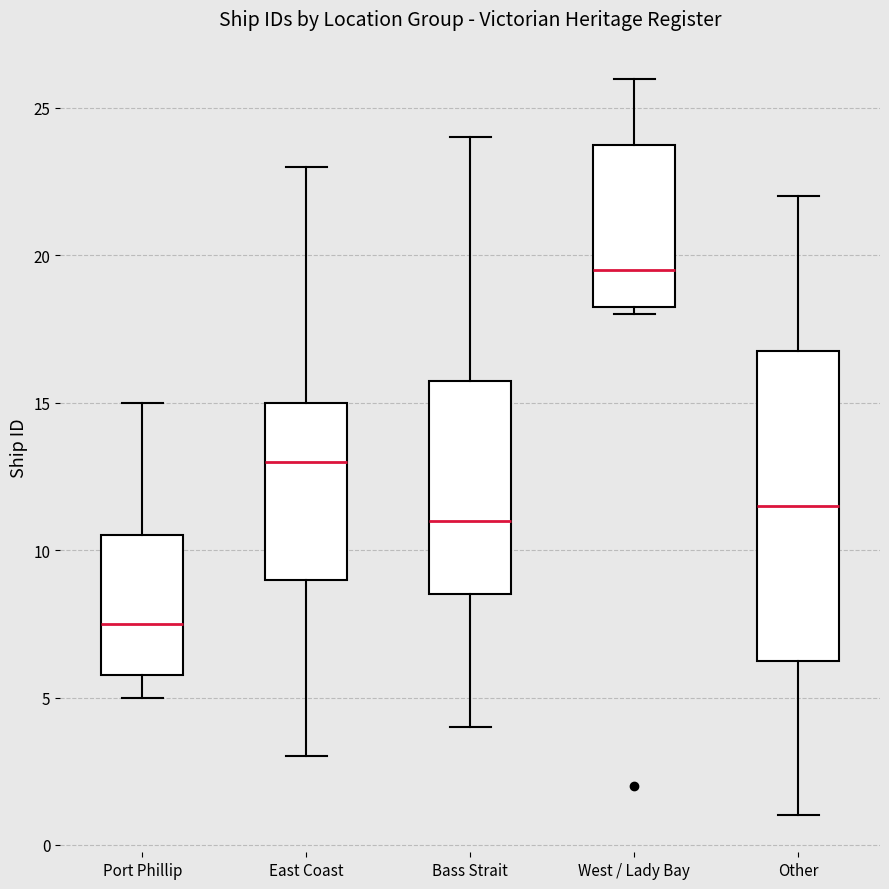

Reading left to right, read every box against the y-axis: the position of its median line, the range the box covers, and the ends of its whiskers. The values are not printed on the chart, so give them approximately, as read against the axis.

Port Phillip: median 7.5, box 6.0 to 10.5, whiskers 5.0 to 15.0
East Coast: median 13.0, box 9.0 to 15.0, whiskers 3.0 to 23.0
Bass Strait: median 11.0, box 8.5 to 16.0, whiskers 4.0 to 24.0
West / Lady Bay: median 19.5, box 18.5 to 24.0, whiskers 18.0 to 26.0
Other: median 11.5, box 6.5 to 17.0, whiskers 1.0 to 22.0